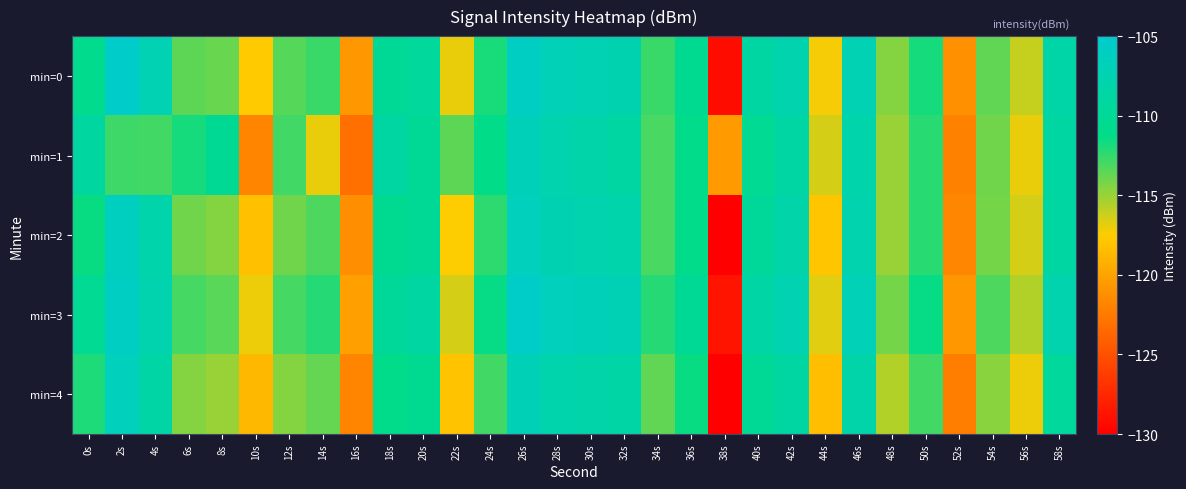

Which series has the largest range (max minus min)?

min=0